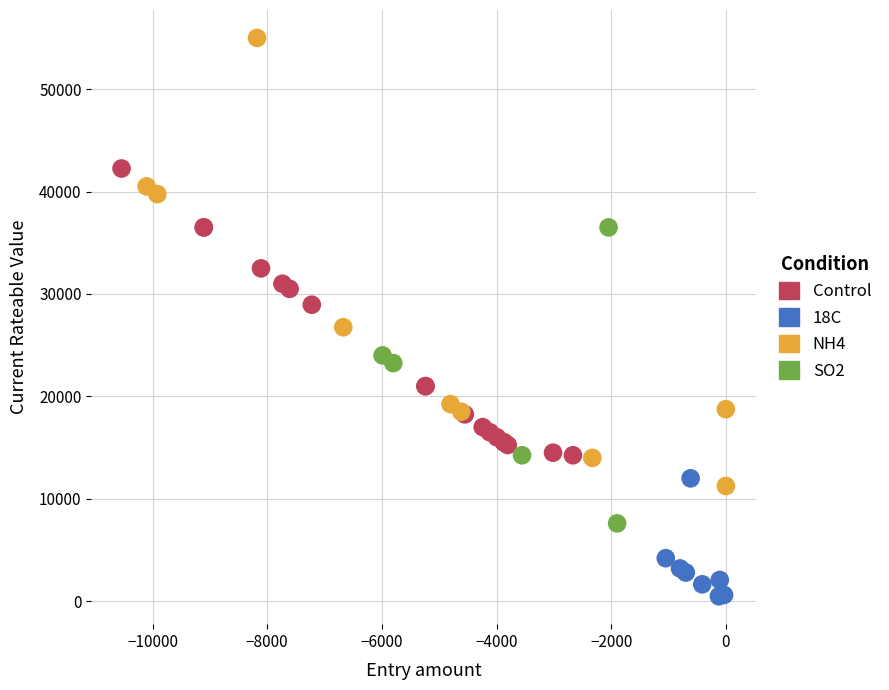

Which series contains the highest Y value?

NH4